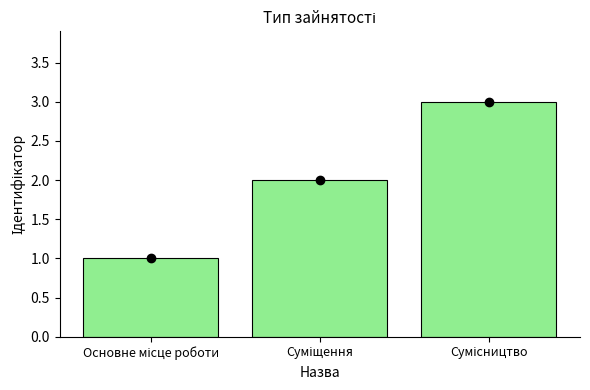

Which has a higher value, Основне місце роботи or Сумісництво?

Сумісництво